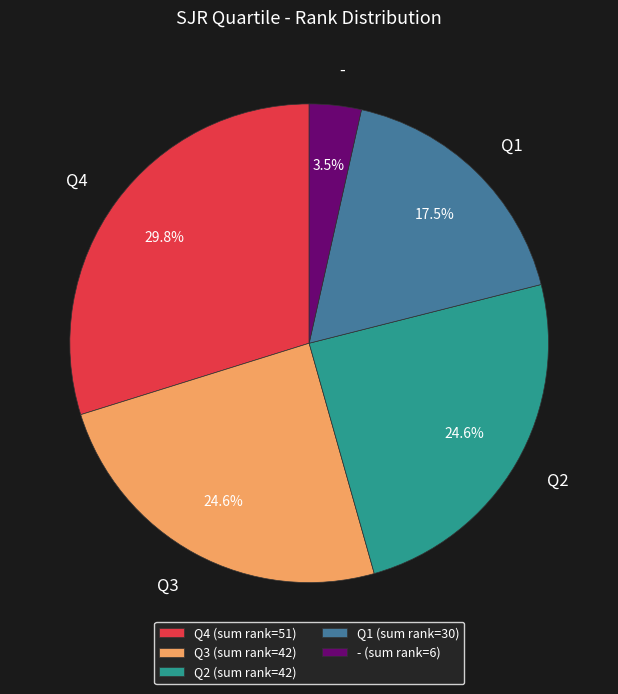

Which has a higher value, Q1 or Q3?

Q3